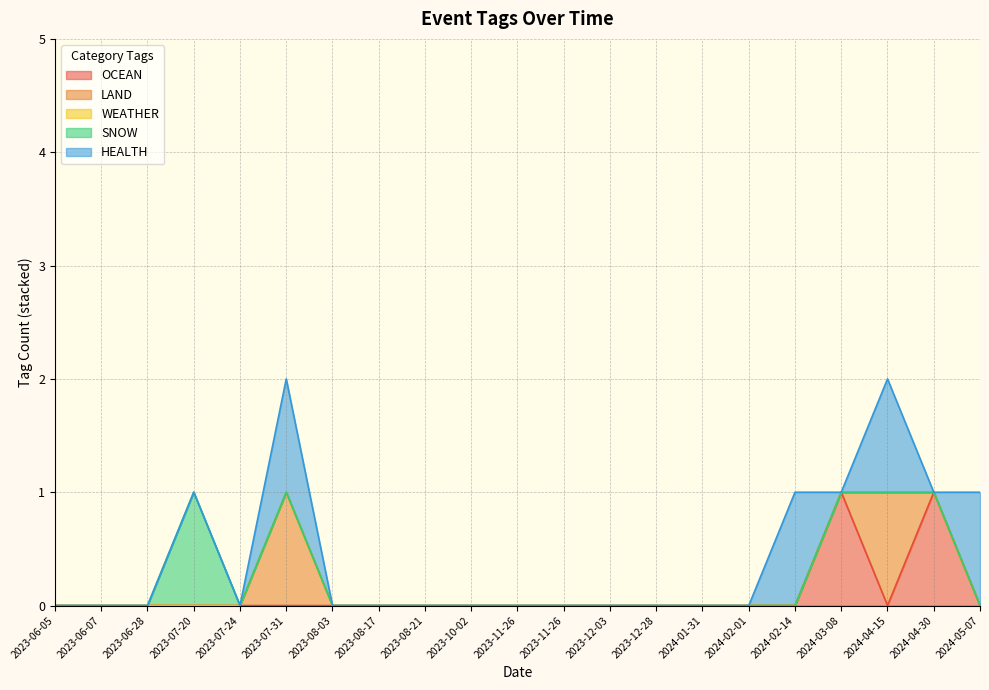

What is the spread (max minus min) of values at 2024-05-07?

1